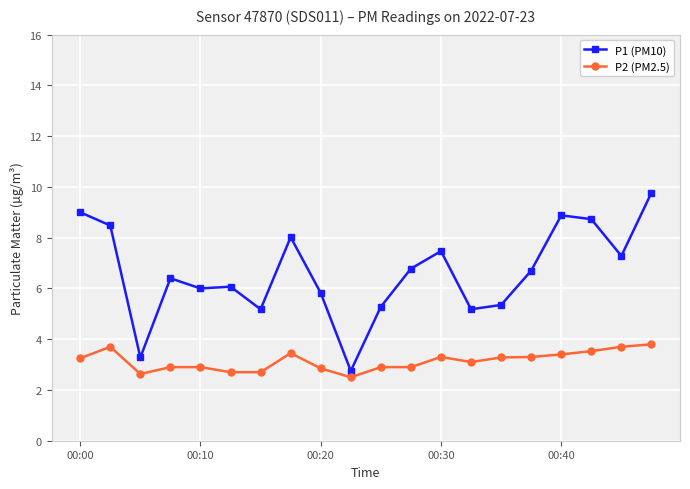

What are all the series names shown in the legend?

P1 (PM10), P2 (PM2.5)